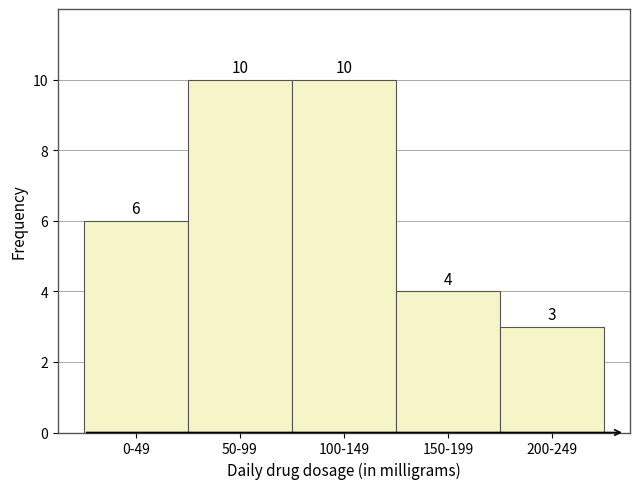

Reading left to right, extract all data points from this chart.

0-49=6	50-99=10	100-149=10	150-199=4	200-249=3